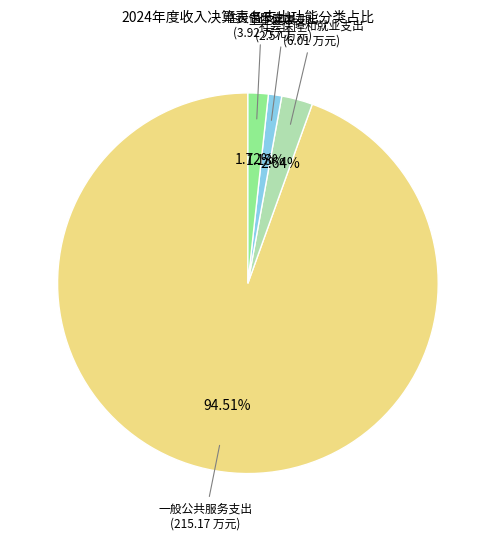

True or false: 社会保障和就业支出 accounts for 9% of the total.

False